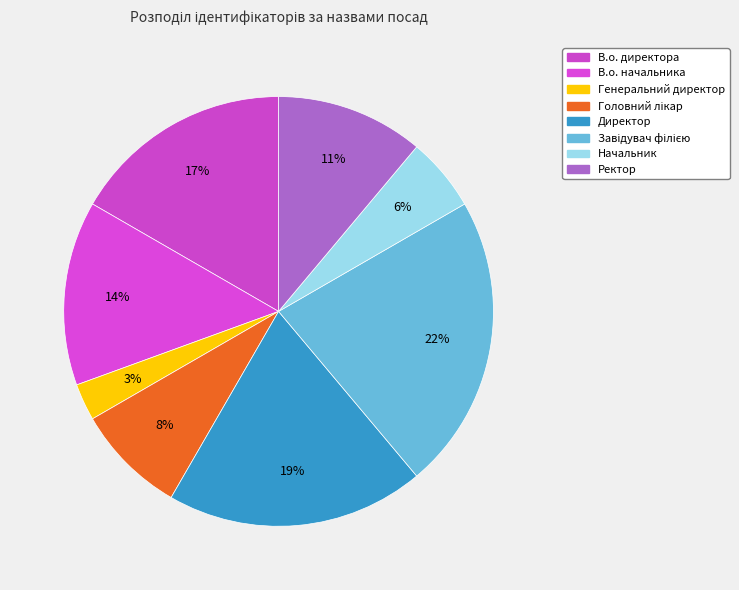

How many segments does this pie chart have?

8